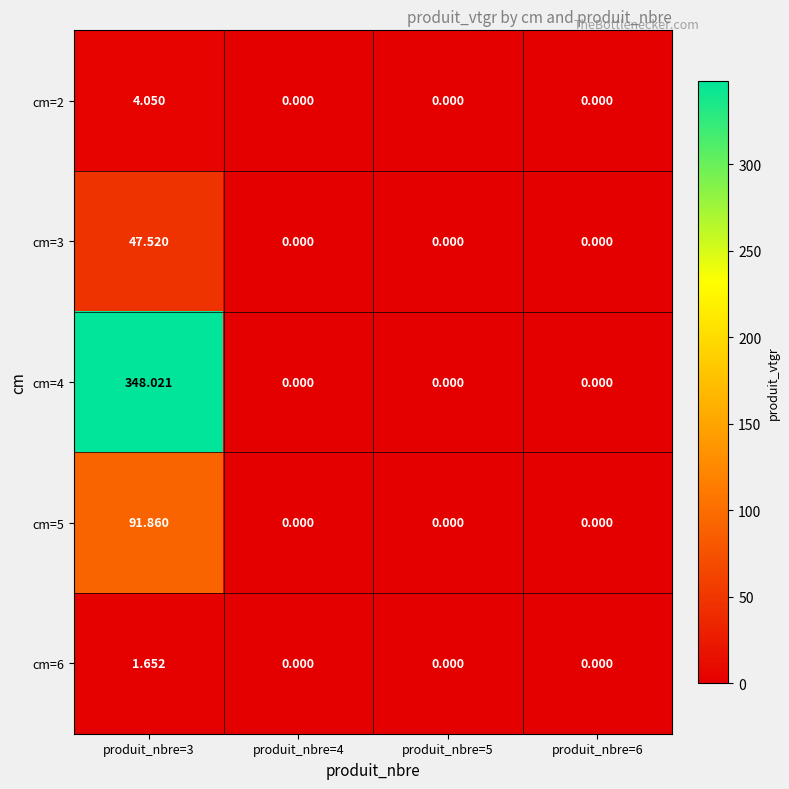

Is the value of cm=6 at produit_nbre=3 greater than the value of cm=5 at produit_nbre=6?

Yes